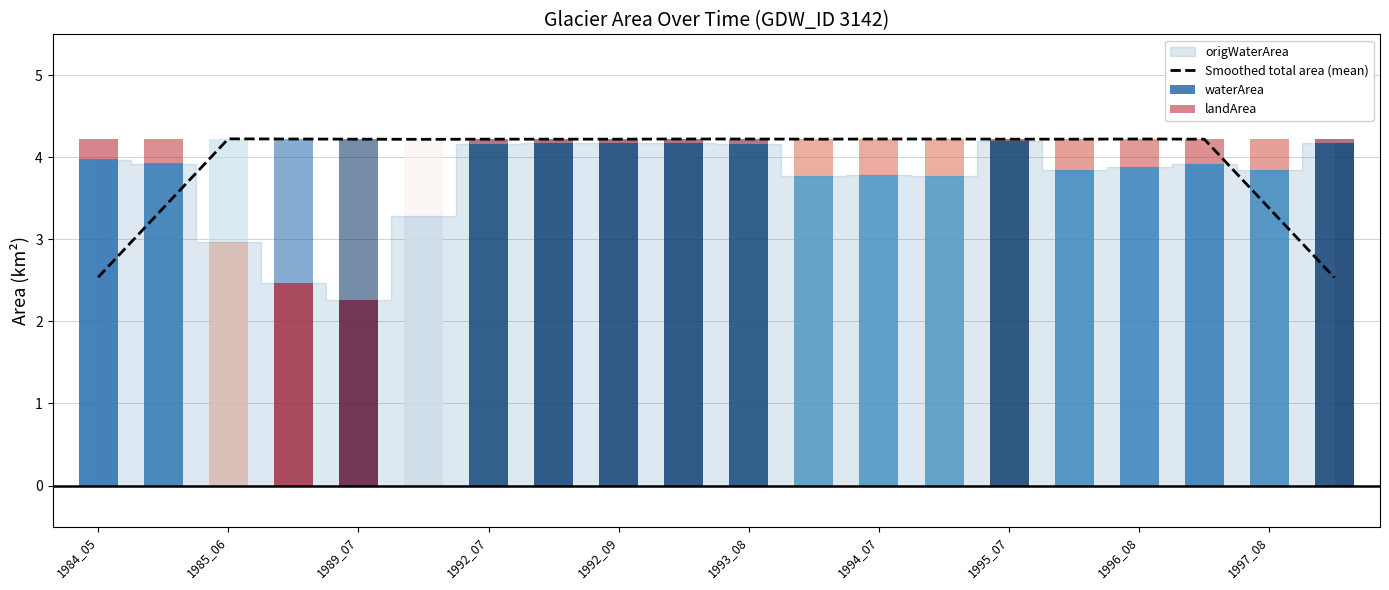

The Smoothed total area (mean) series shows 1.1 at 1993_08. True or false?

False